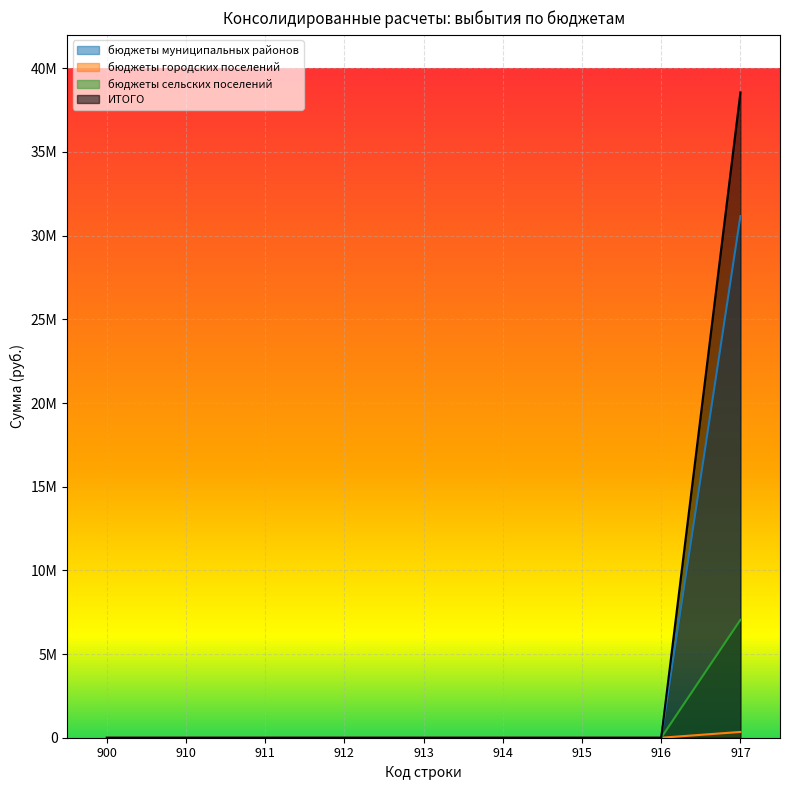

Which series has the widest spread of values?

ИТОГО